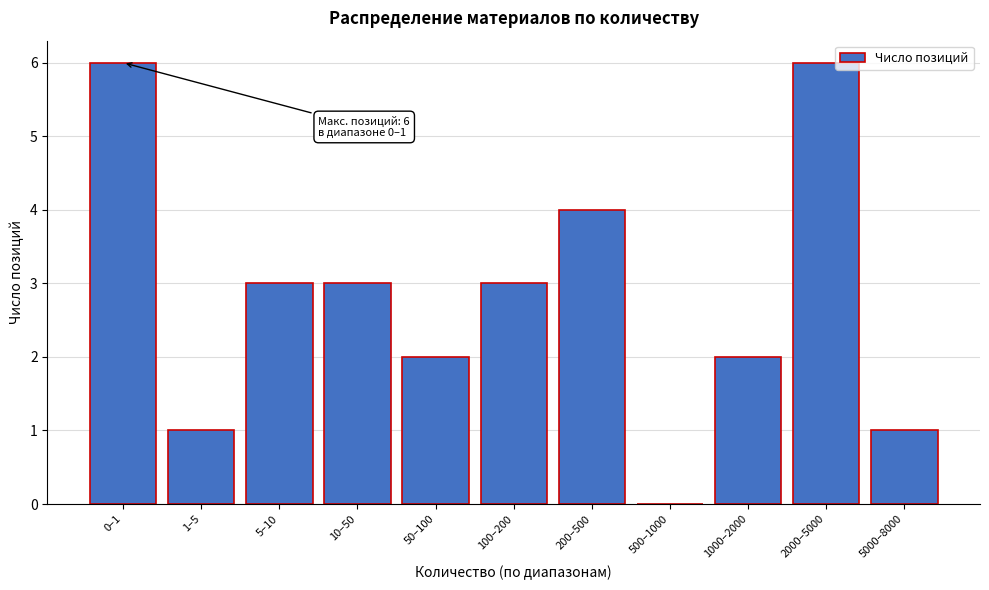

Reading left to right, list all the values displayed in this chart.

0–1=6	1–5=1	5–10=3	10–50=3	50–100=2	100–200=3	200–500=4	500–1000=0	1000–2000=2	2000–5000=6	5000–8000=1